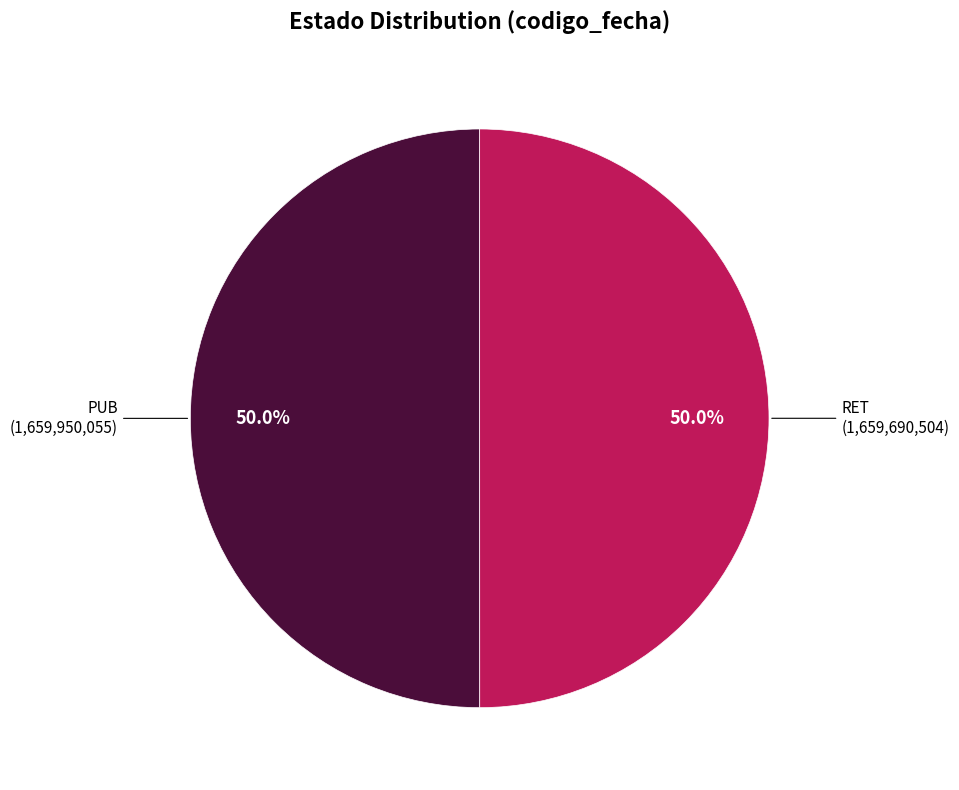

How many slices are in this pie chart?

2